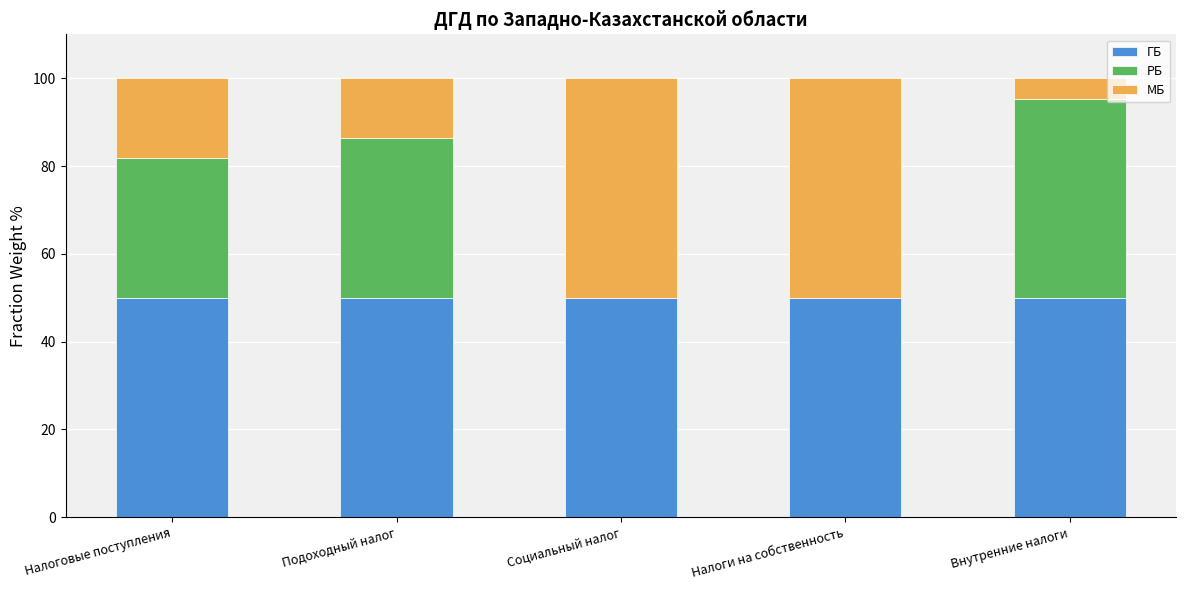

Is it true that ГБ equals 33.2 at Налоги на собственность?

False